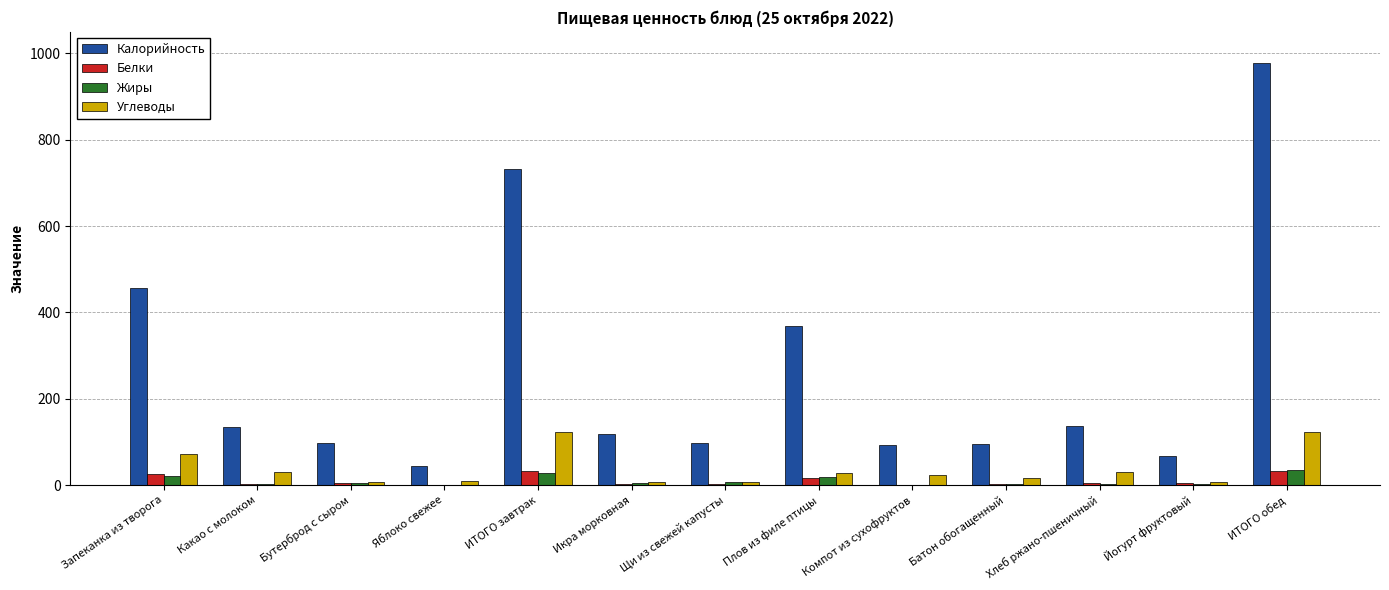

Between Бутерброд с сыром and ИТОГО завтрак, which series saw the biggest shift?

Калорийность